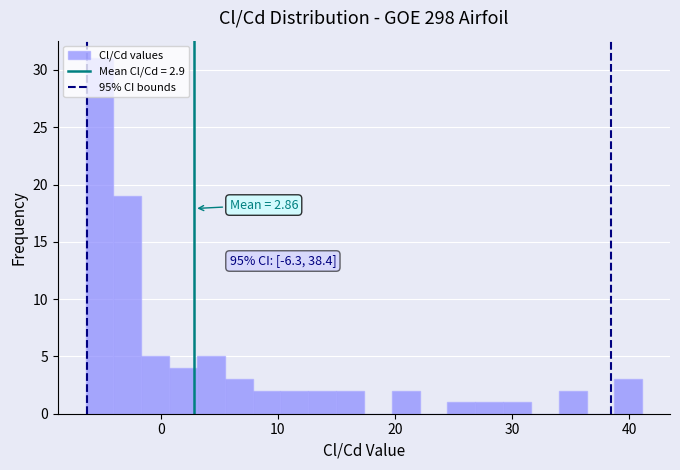

Around what value on the x-axis is the tallest bar? Give the approximate position of its centre, as read against the axis.

-5